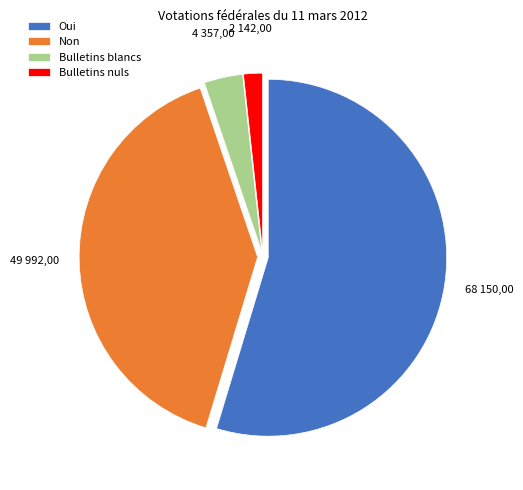

Is it true that Non is 25% of the pie?

False